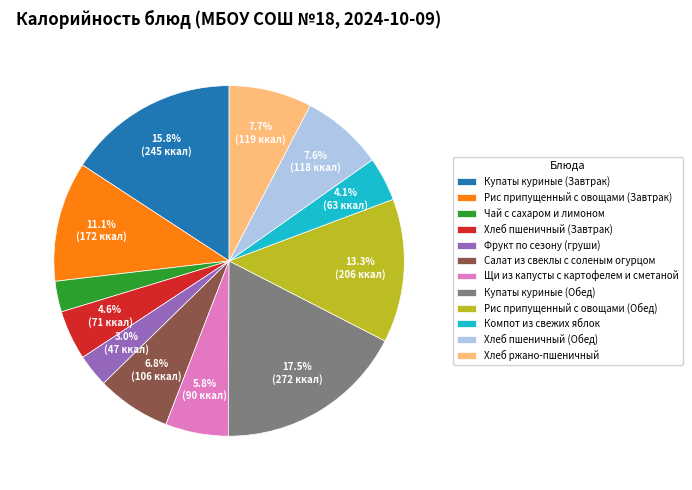

Is Салат из свеклы с соленым огурцом the majority of the pie?

No